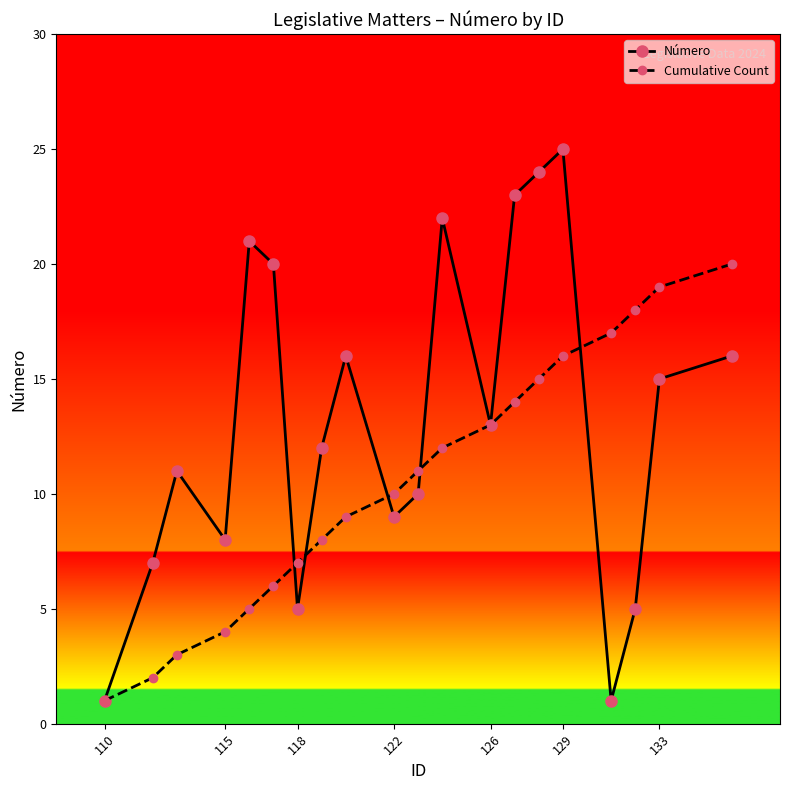

What is the difference between the maximum and minimum values in the Cumulative Count series?

19